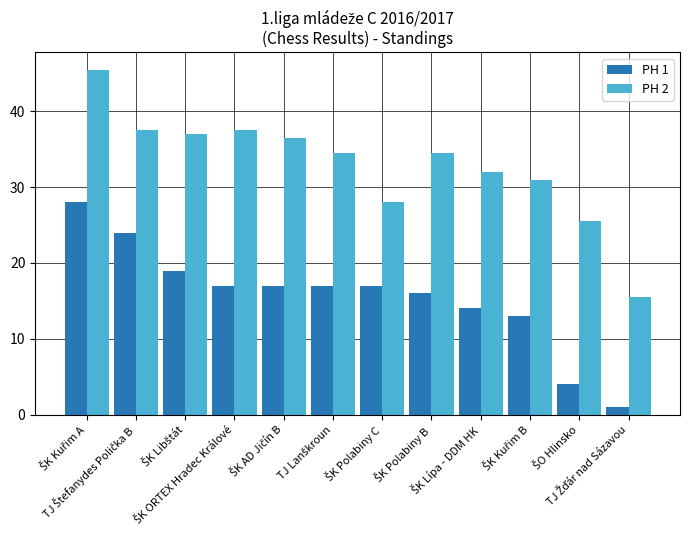

What is the smallest value displayed?

1.0